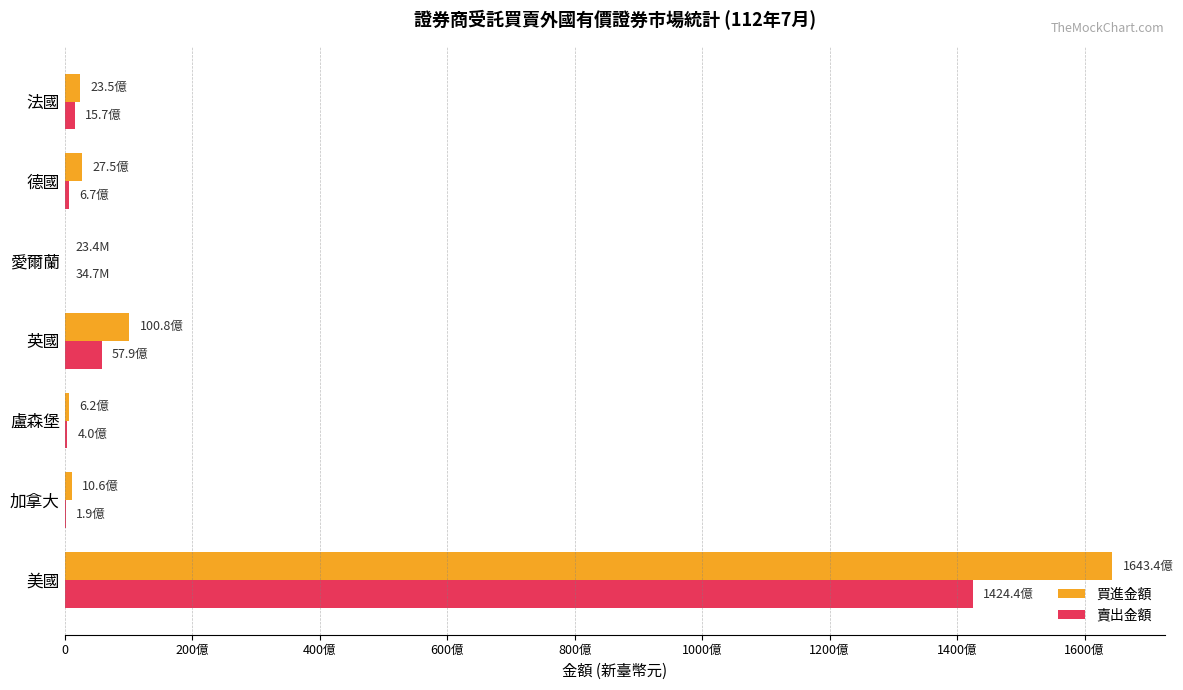

What is the sum of all 賣出金額 values?

151096466451